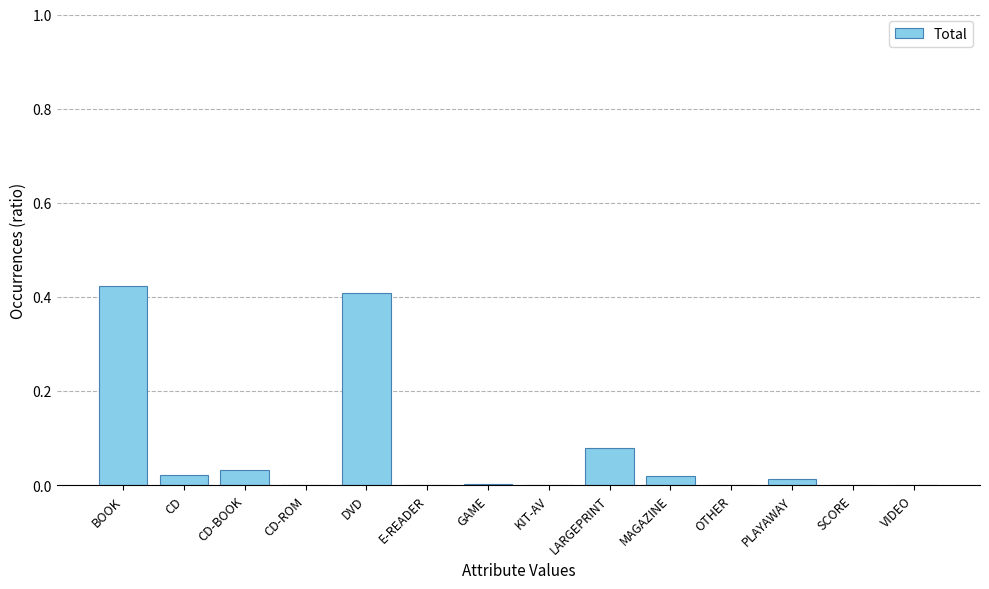

Which label corresponds to the largest value in the chart?

BOOK